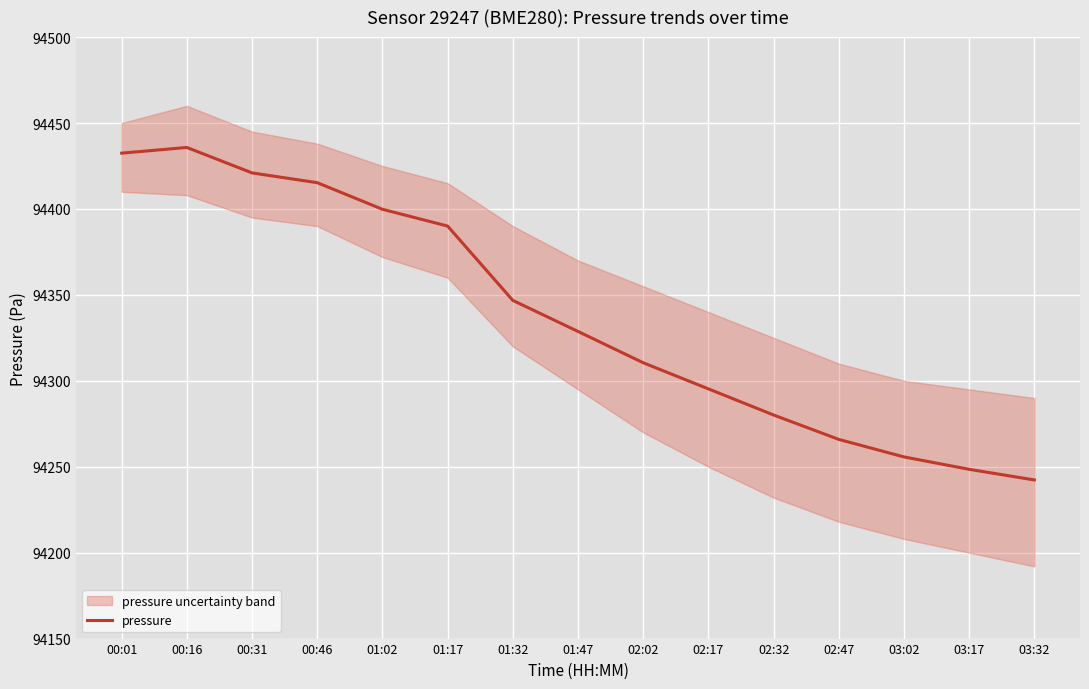

Rank the categories by value from highest to lowest.

00:16, 00:01, 00:31, 00:46, 01:02, 01:17, 01:32, 01:47, 02:02, 02:17, 02:32, 02:47, 03:02, 03:17, 03:32